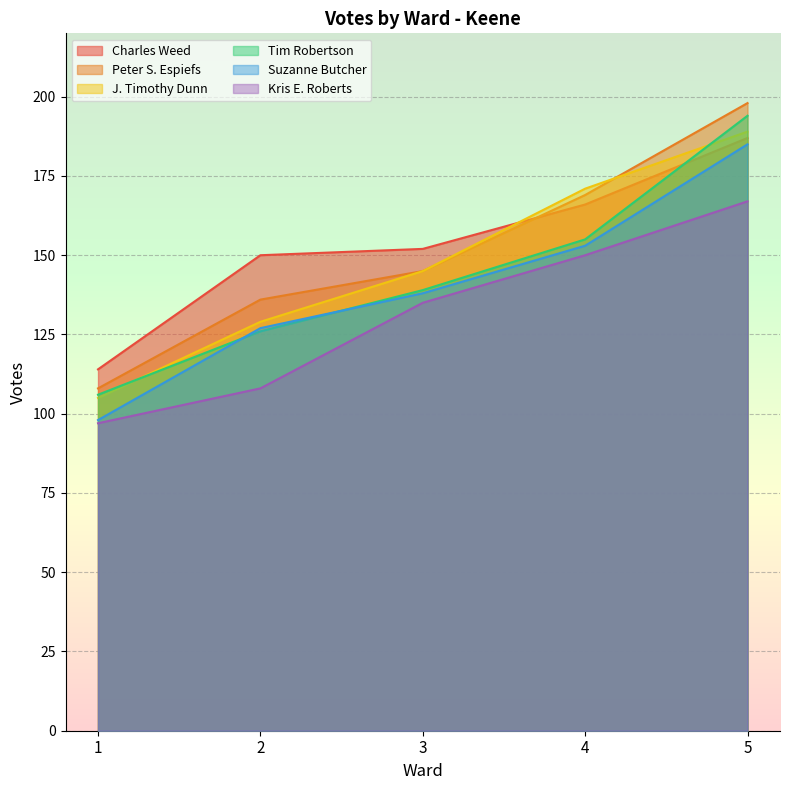

At which label is Suzanne Butcher closest to 141?

3